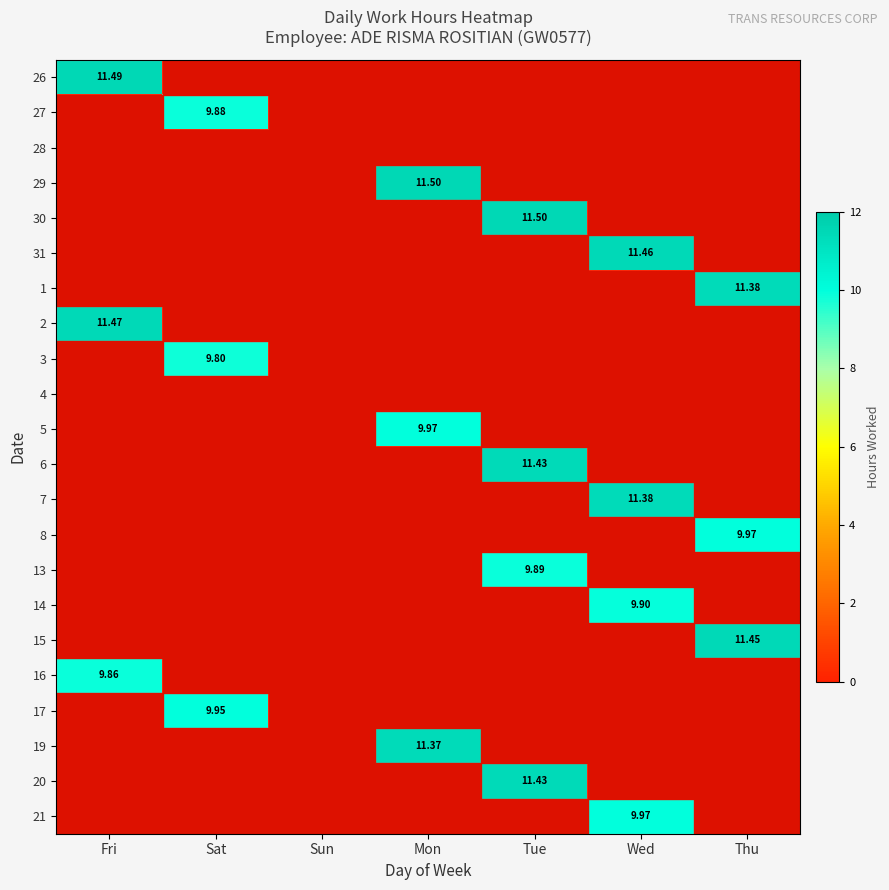

List the labels in order of 2 value, smallest first.

Sat, Sun, Mon, Tue, Wed, Thu, Fri